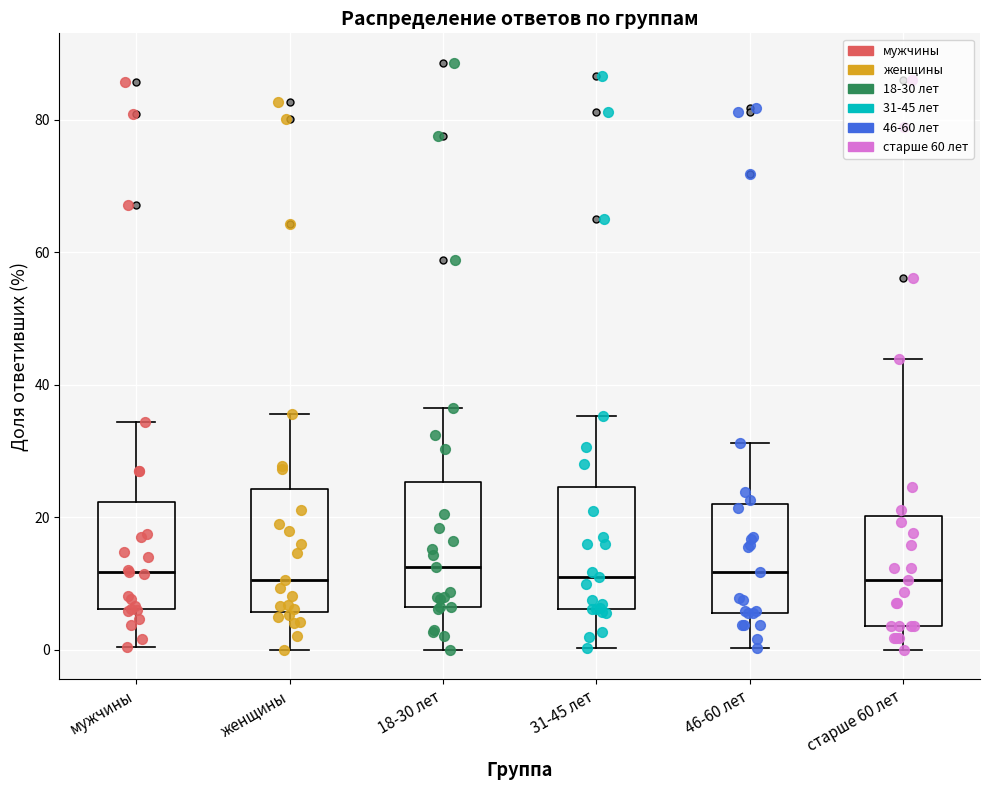

Reading left to right, read every box against the y-axis: the position of its median line, the range the box covers, and the ends of its whiskers. The values are not printed on the chart, so give them approximately, as read against the axis.

мужчины: median 12, box 6 to 22, whiskers 0 to 34
женщины: median 10, box 6 to 24, whiskers 0 to 36
18-30 лет: median 12, box 6 to 26, whiskers 0 to 36
31-45 лет: median 10, box 6 to 24, whiskers 0 to 36
46-60 лет: median 12, box 6 to 22, whiskers 0 to 32
старше 60 лет: median 10, box 4 to 20, whiskers 0 to 44